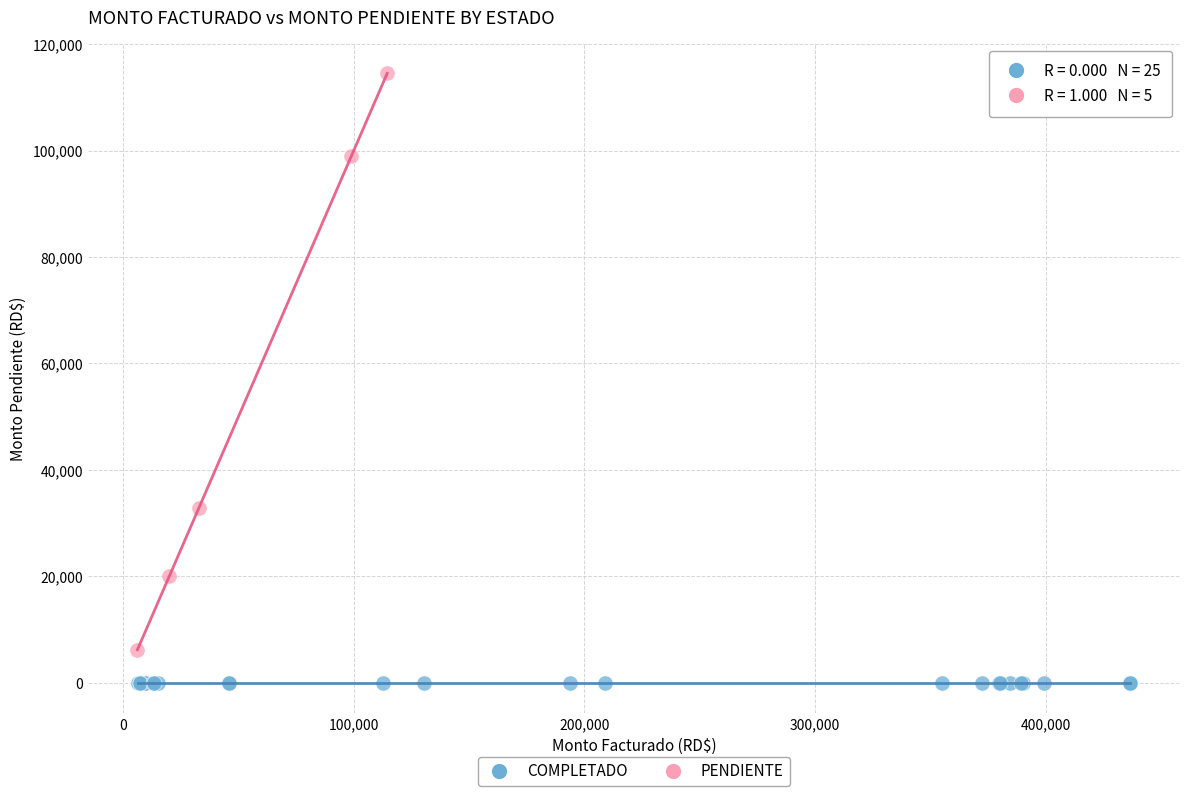

Which series reaches the minimum Y coordinate?

COMPLETADO